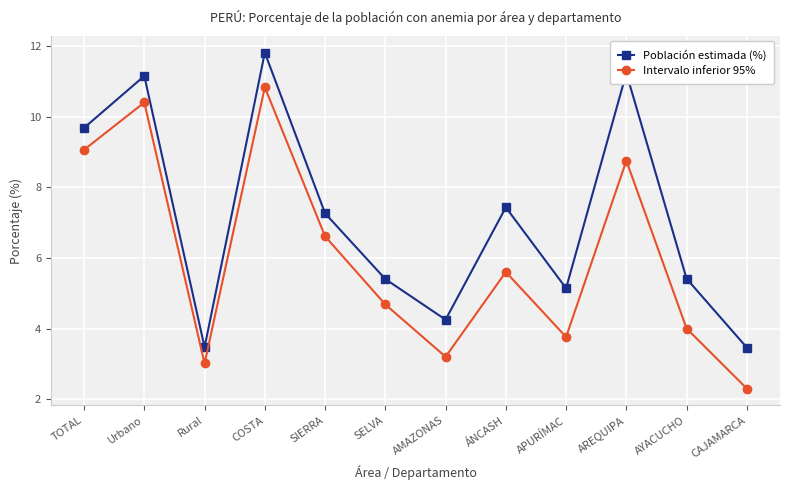

How many values in the Población estimada (%) series exceed 7?

6